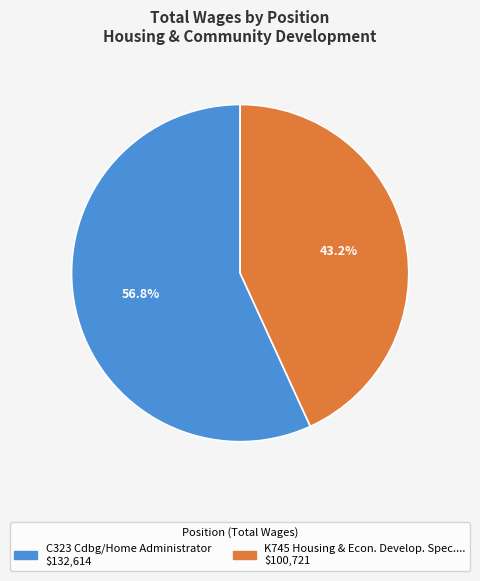

How many segments does this pie chart have?

2